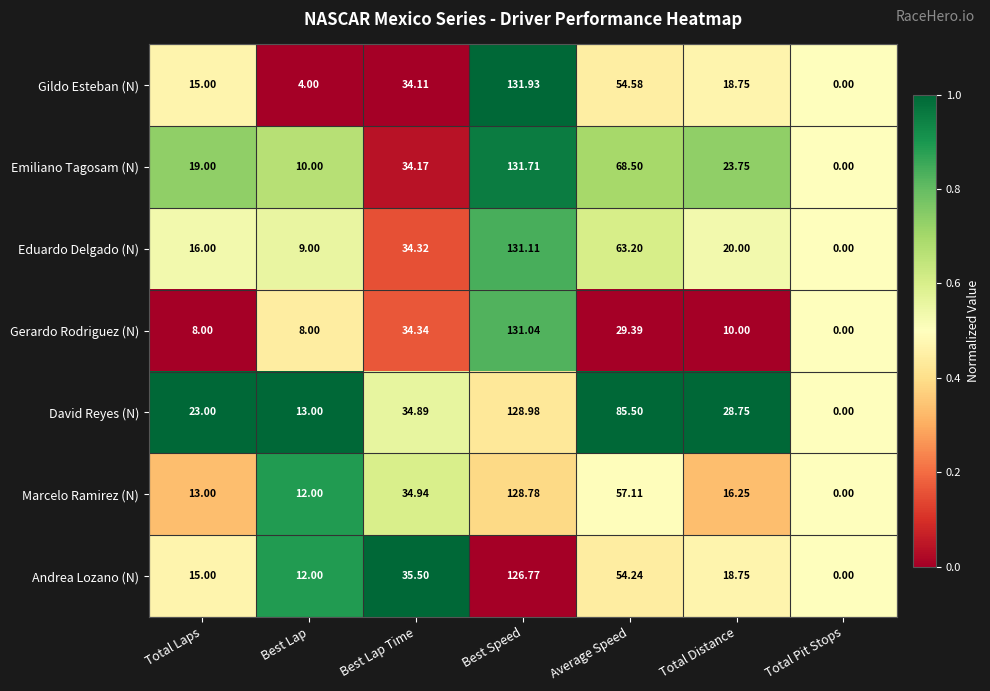

At Best Lap Time, list the series in order from largest to smallest.

Andrea Lozano (N), Marcelo Ramirez (N), David Reyes (N), Gerardo Rodriguez (N), Eduardo Delgado (N), Emiliano Tagosam (N), Gildo Esteban (N)